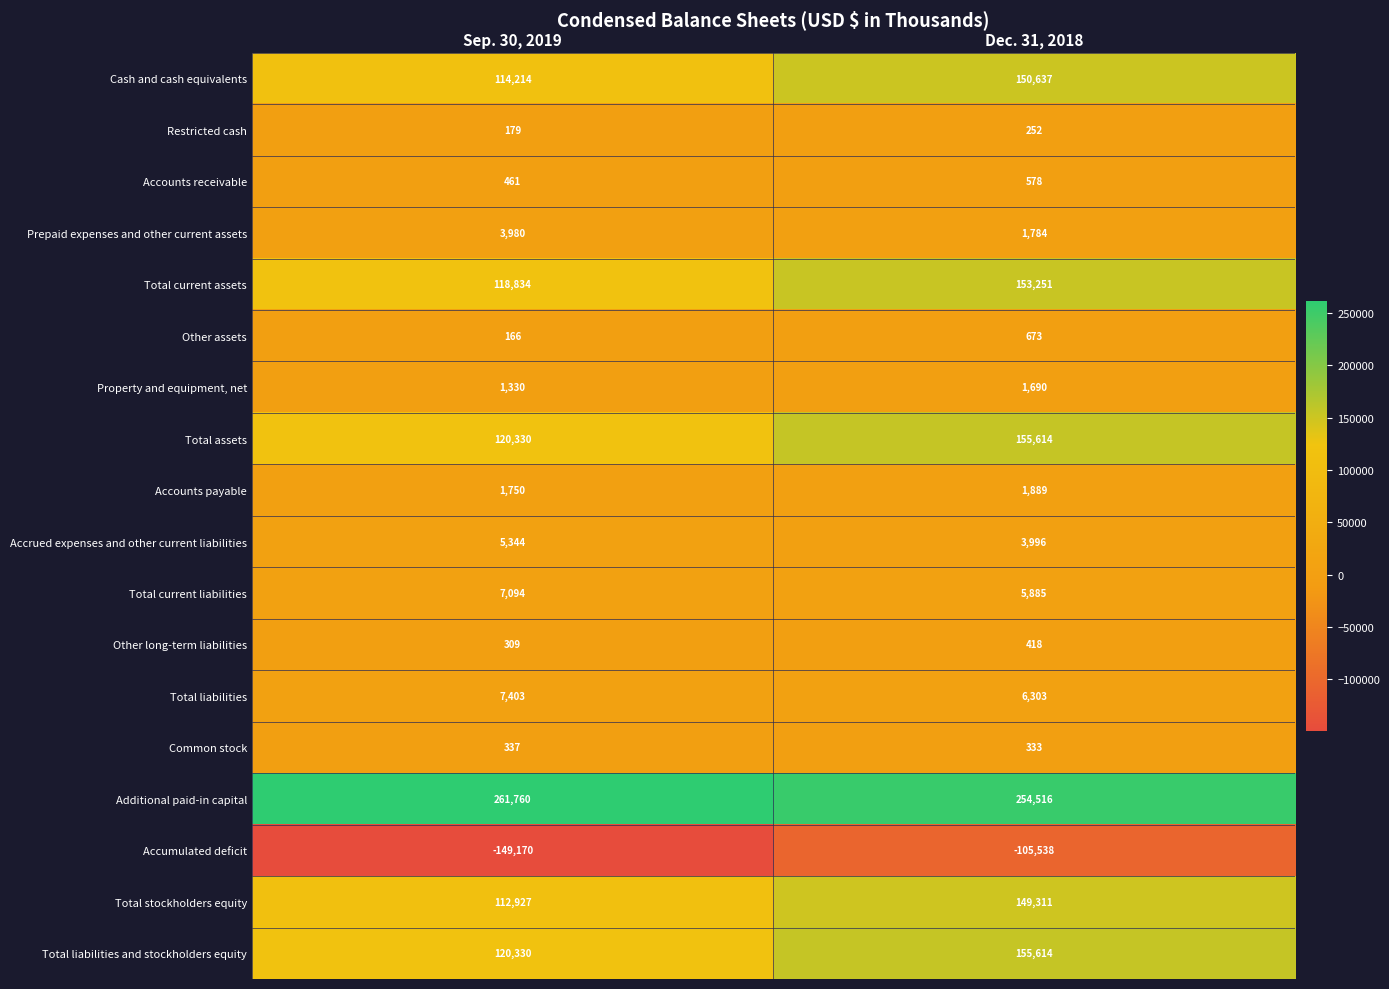

What is the greatest value displayed?

261760